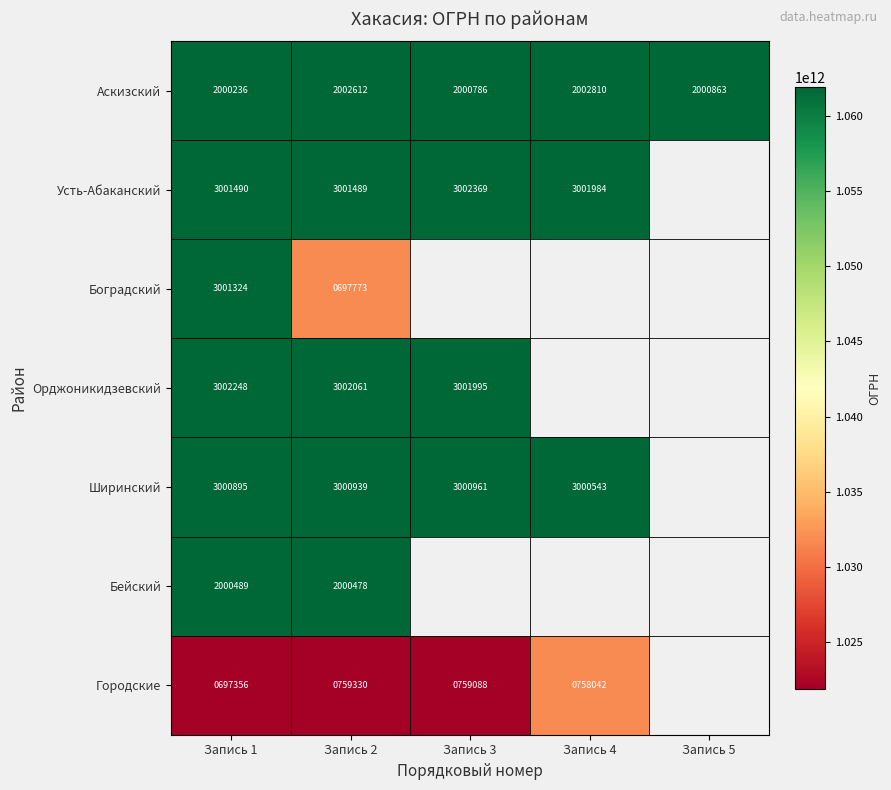

True or false: Ширинский has a value of 1616471 at Запись 2.

False